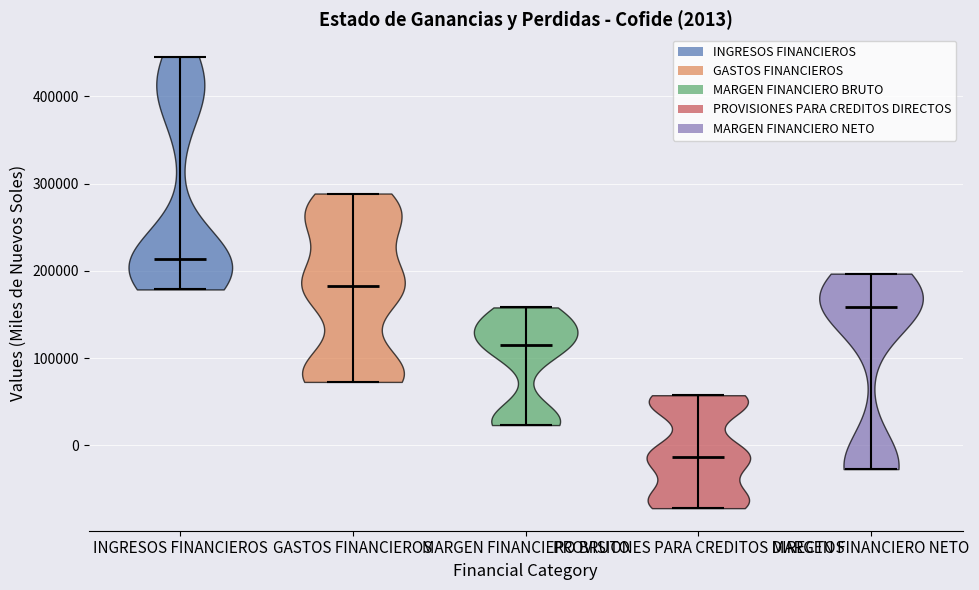

Which violin has the highest median line?

INGRESOS FINANCIEROS